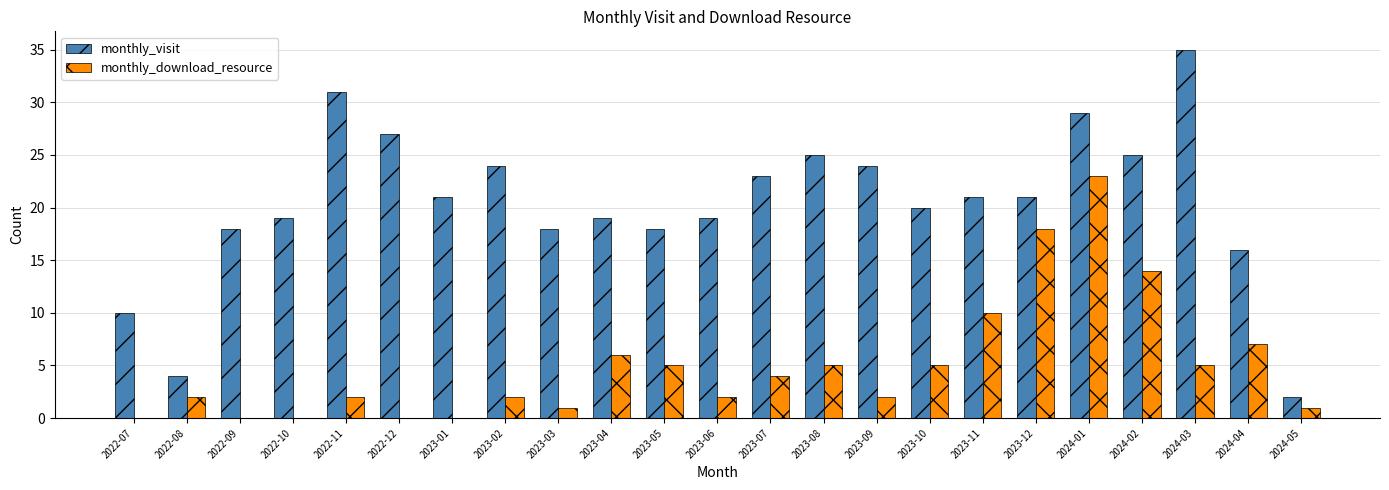

Between 2023-09 and 2024-05, which series saw the biggest shift?

monthly_visit